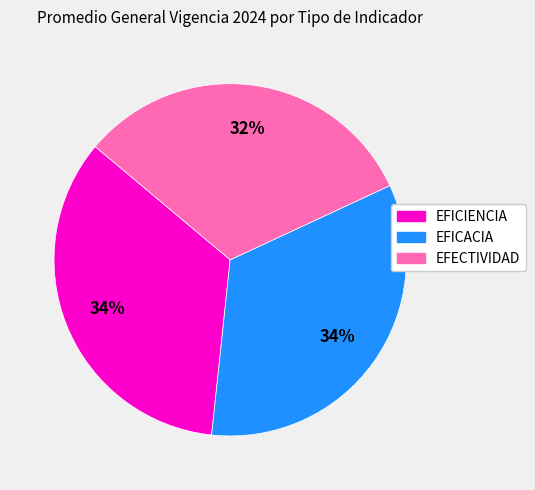

Does any single category account for the majority?

No